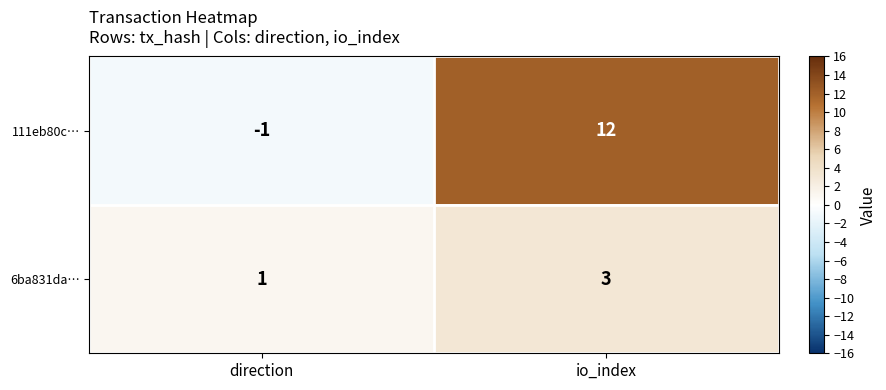

At io_index, list the series in order from largest to smallest.

111eb80c…, 6ba831da…